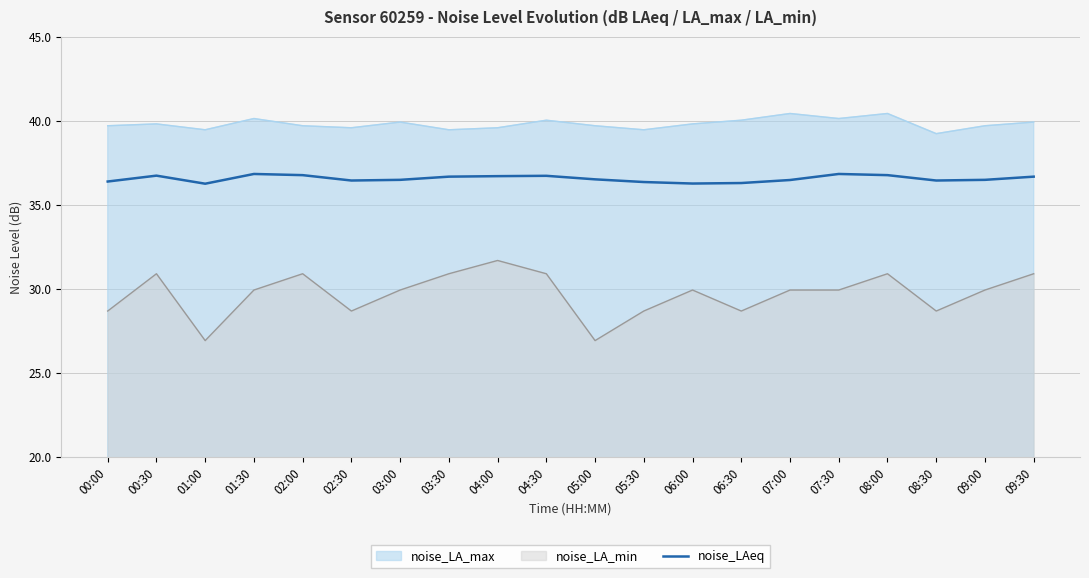

The value at 02:00 is 13.7. True or false?

False